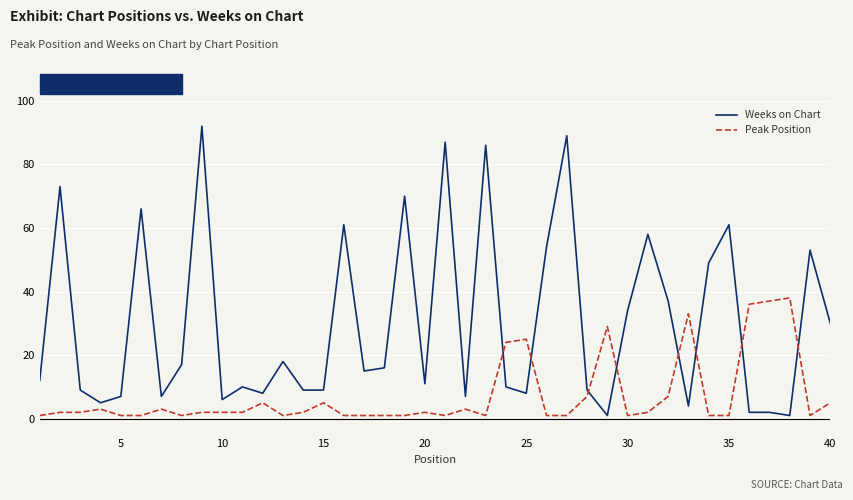

Count the number of data series in this chart.

2